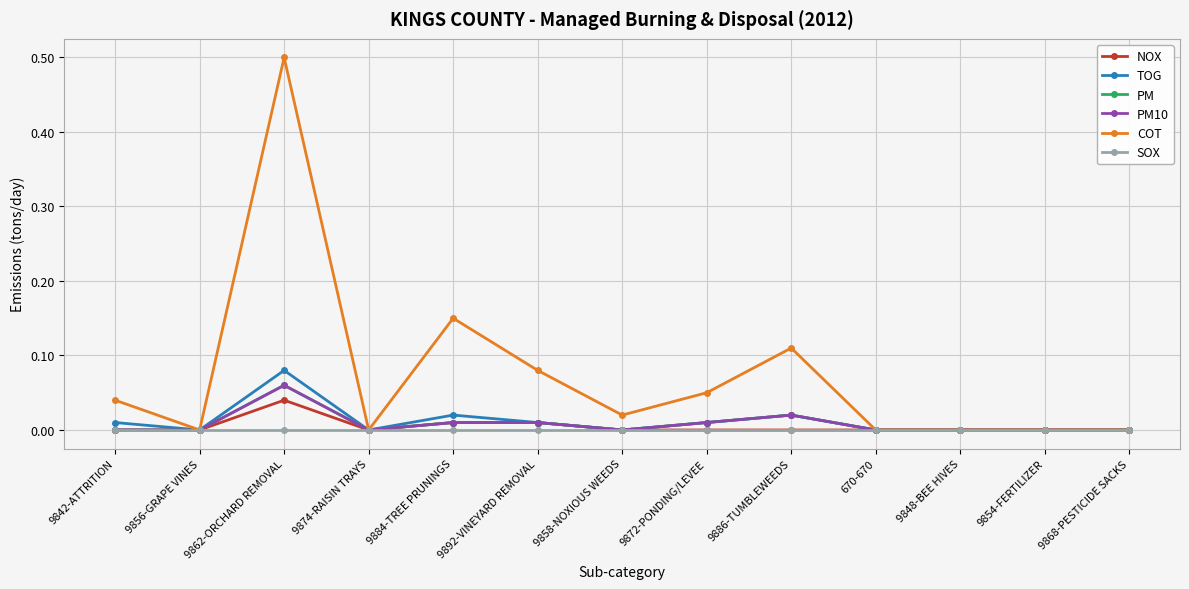

Reading left to right, extract all data points from this chart.

NOX: 9842-ATTRITION=0.0	9856-GRAPE VINES=0.0	9862-ORCHARD REMOVAL=0.0	9874-RAISIN TRAYS=0.0	9884-TREE PRUNINGS=0.0	9892-VINEYARD REMOVAL=0.0	9858-NOXIOUS WEEDS=0.0	9872-PONDING/LEVEE=0.0	9886-TUMBLEWEEDS=0.0	670-670=0.0	9848-BEE HIVES=0.0	9854-FERTILIZER=0.0	9868-PESTICIDE SACKS=0.0
TOG: 9842-ATTRITION=0.0	9856-GRAPE VINES=0.0	9862-ORCHARD REMOVAL=0.1	9874-RAISIN TRAYS=0.0	9884-TREE PRUNINGS=0.0	9892-VINEYARD REMOVAL=0.0	9858-NOXIOUS WEEDS=0.0	9872-PONDING/LEVEE=0.0	9886-TUMBLEWEEDS=0.0	670-670=0.0	9848-BEE HIVES=0.0	9854-FERTILIZER=0.0	9868-PESTICIDE SACKS=0.0
PM: 9842-ATTRITION=0.0	9856-GRAPE VINES=0.0	9862-ORCHARD REMOVAL=0.1	9874-RAISIN TRAYS=0.0	9884-TREE PRUNINGS=0.0	9892-VINEYARD REMOVAL=0.0	9858-NOXIOUS WEEDS=0.0	9872-PONDING/LEVEE=0.0	9886-TUMBLEWEEDS=0.0	670-670=0.0	9848-BEE HIVES=0.0	9854-FERTILIZER=0.0	9868-PESTICIDE SACKS=0.0
PM10: 9842-ATTRITION=0.0	9856-GRAPE VINES=0.0	9862-ORCHARD REMOVAL=0.1	9874-RAISIN TRAYS=0.0	9884-TREE PRUNINGS=0.0	9892-VINEYARD REMOVAL=0.0	9858-NOXIOUS WEEDS=0.0	9872-PONDING/LEVEE=0.0	9886-TUMBLEWEEDS=0.0	670-670=0.0	9848-BEE HIVES=0.0	9854-FERTILIZER=0.0	9868-PESTICIDE SACKS=0.0
COT: 9842-ATTRITION=0.0	9856-GRAPE VINES=0.0	9862-ORCHARD REMOVAL=0.5	9874-RAISIN TRAYS=0.0	9884-TREE PRUNINGS=0.1	9892-VINEYARD REMOVAL=0.1	9858-NOXIOUS WEEDS=0.0	9872-PONDING/LEVEE=0.1	9886-TUMBLEWEEDS=0.1	670-670=0.0	9848-BEE HIVES=0.0	9854-FERTILIZER=0.0	9868-PESTICIDE SACKS=0.0
SOX: 9842-ATTRITION=0.0	9856-GRAPE VINES=0.0	9862-ORCHARD REMOVAL=0.0	9874-RAISIN TRAYS=0.0	9884-TREE PRUNINGS=0.0	9892-VINEYARD REMOVAL=0.0	9858-NOXIOUS WEEDS=0.0	9872-PONDING/LEVEE=0.0	9886-TUMBLEWEEDS=0.0	670-670=0.0	9848-BEE HIVES=0.0	9854-FERTILIZER=0.0	9868-PESTICIDE SACKS=0.0